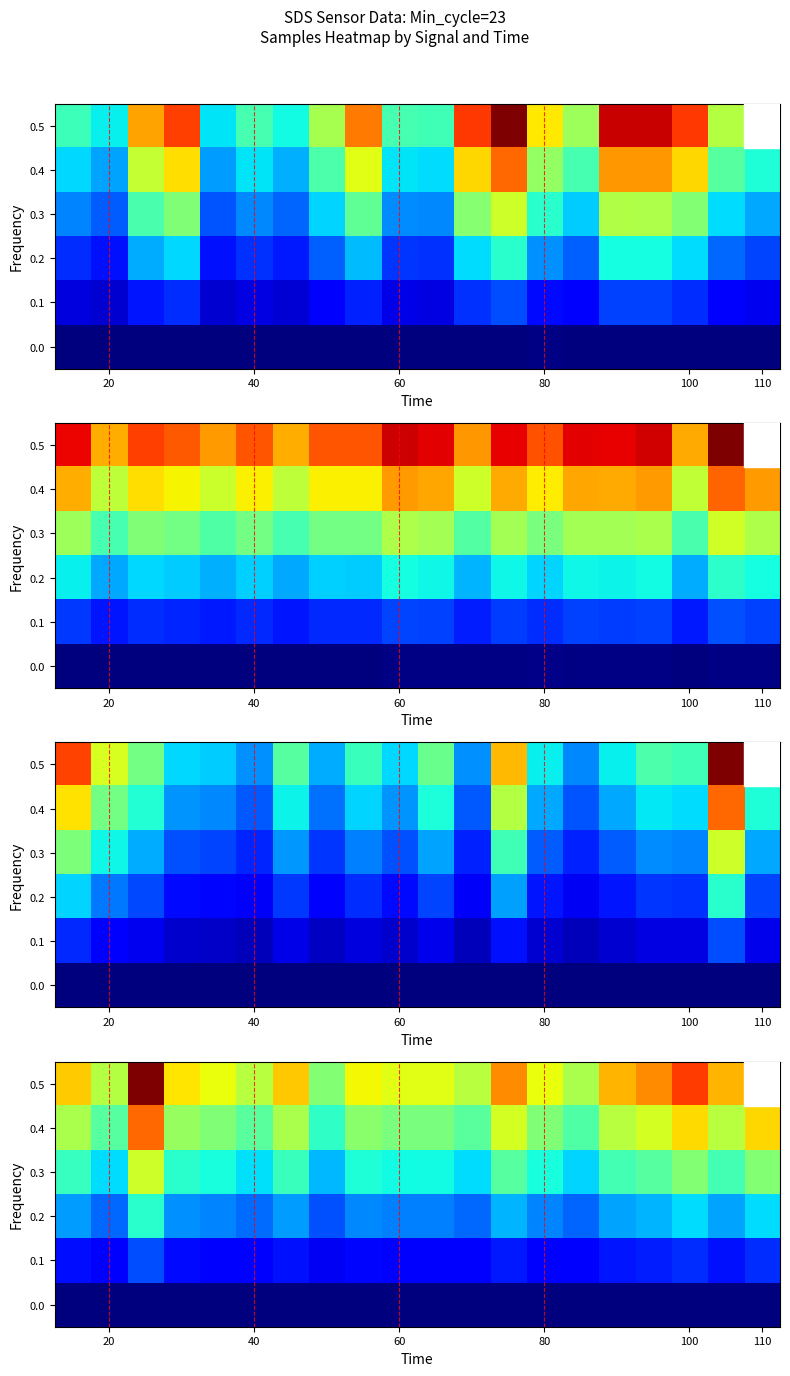

What is the highest value of the 0.3 series?

1.3